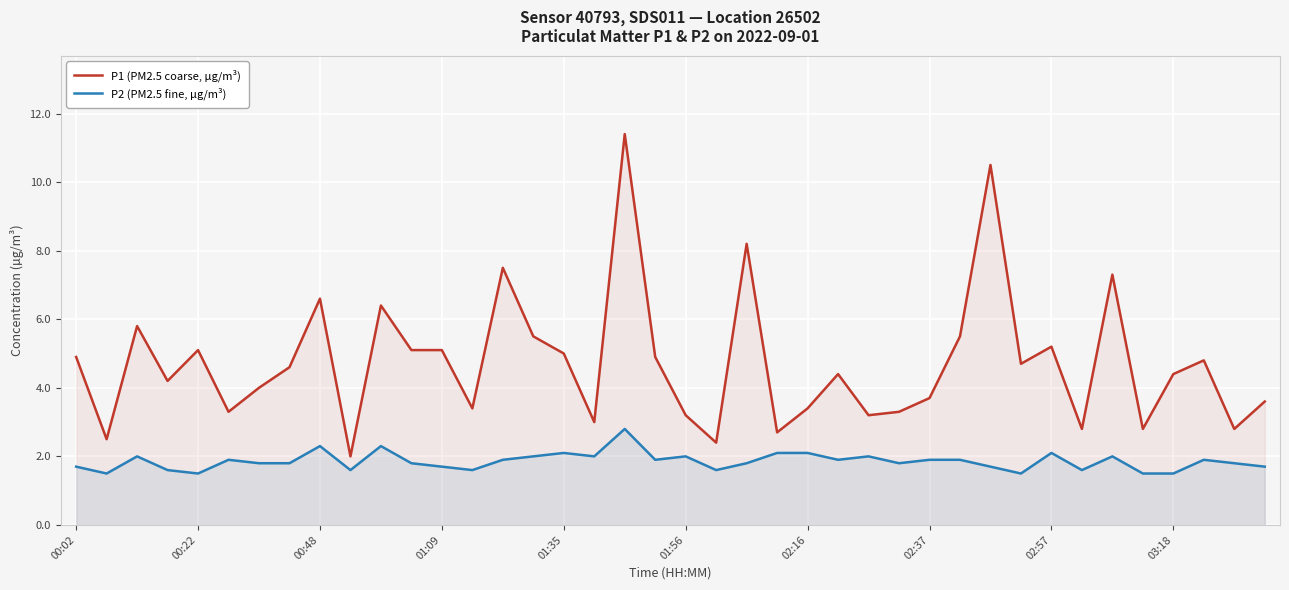

The P1 (PM2.5 coarse, µg/m³) series shows 2.7 at 00:48. True or false?

False